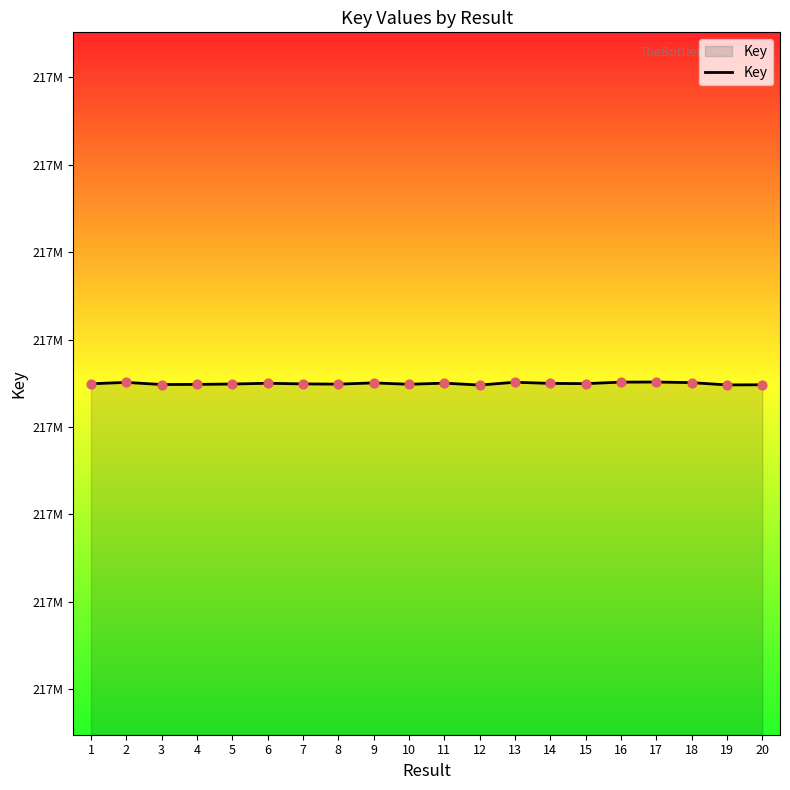

What is the change in value from 5 to 8?

-37